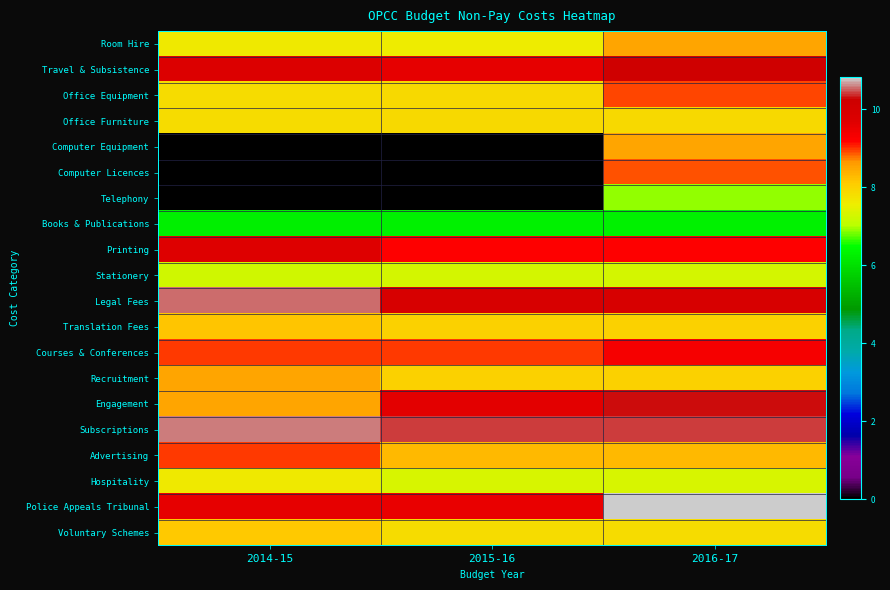

At how many categories does at least one series exceed 8?

3